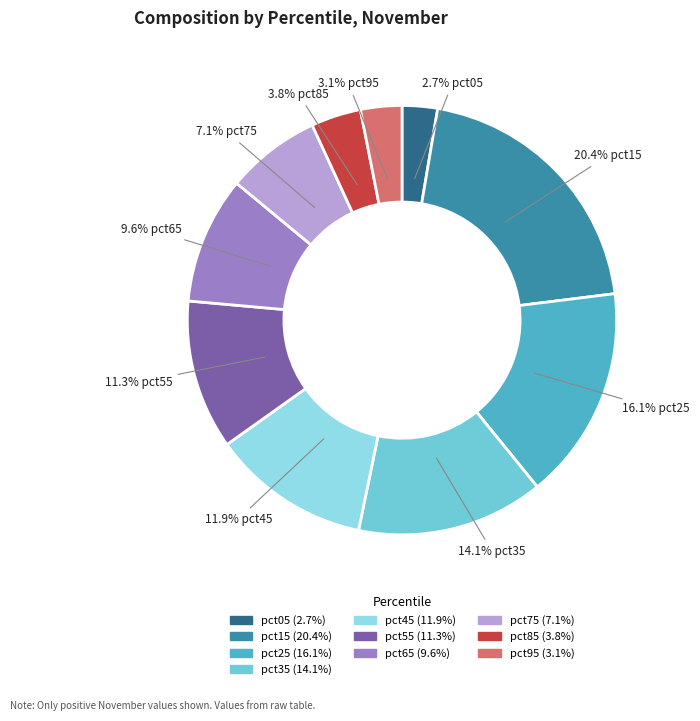

How many slices are in this pie chart?

10